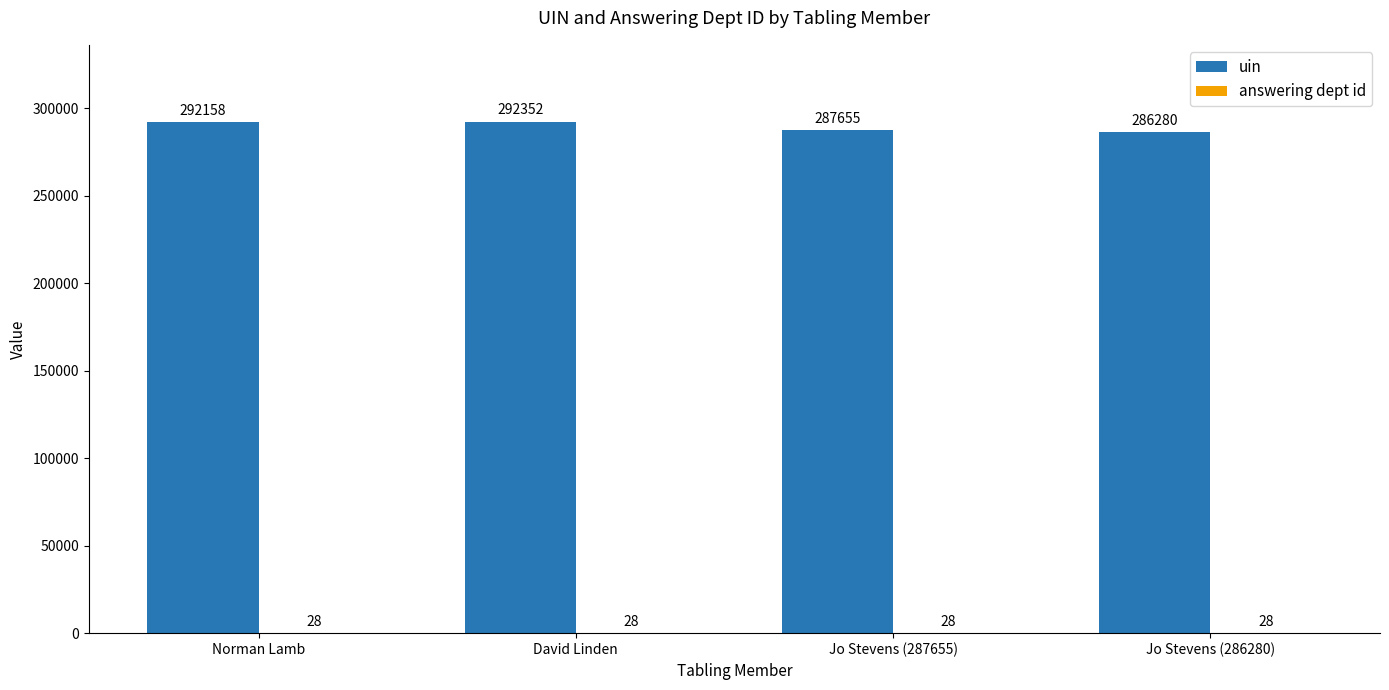

At which category is the sum across all series the highest?

David Linden